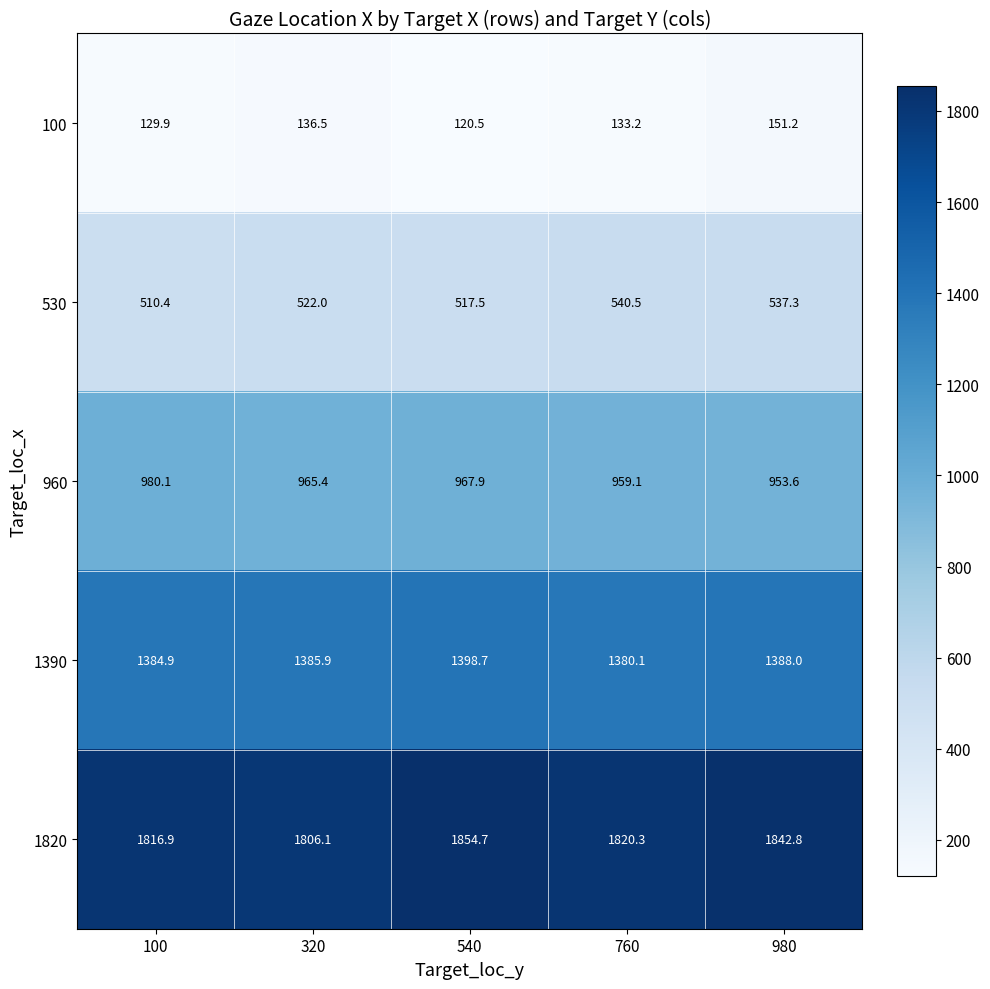

Reading right to left, list all the values displayed in this chart.

100: 980=151.2	760=133.2	540=120.5	320=136.5	100=129.9
530: 980=537.3	760=540.5	540=517.5	320=522.0	100=510.4
960: 980=953.6	760=959.1	540=967.9	320=965.4	100=980.1
1390: 980=1388.0	760=1380.1	540=1398.7	320=1385.9	100=1384.9
1820: 980=1842.8	760=1820.3	540=1854.7	320=1806.1	100=1816.9